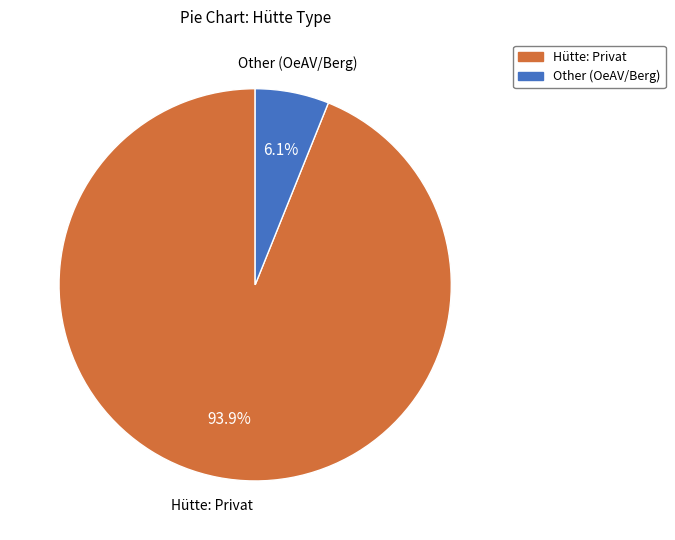

Is there any slice that represents more than half of the pie?

Yes